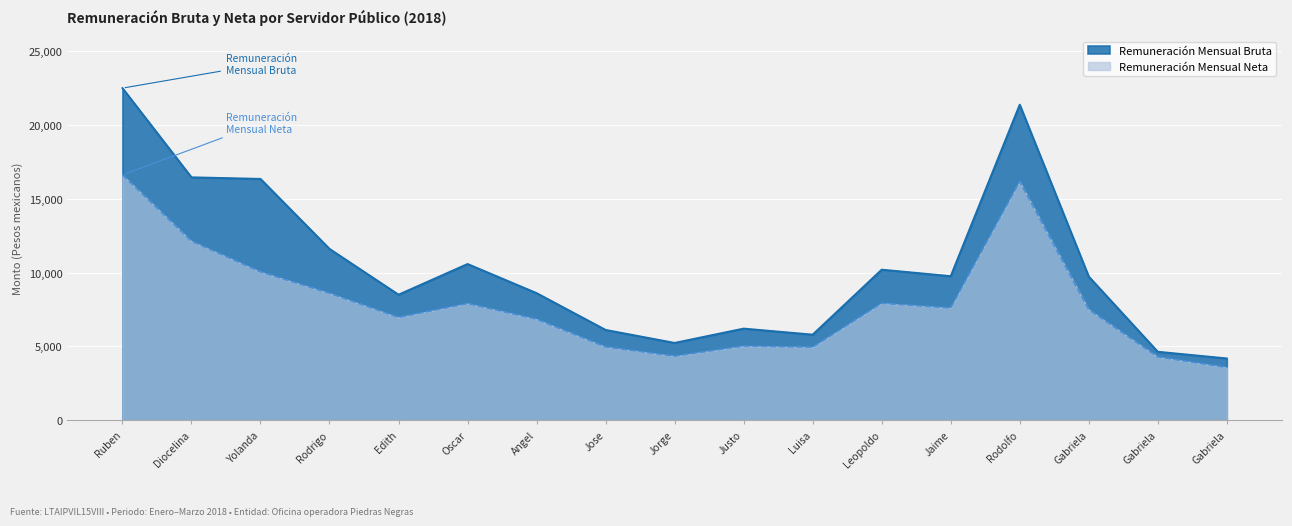

True or false: Remuneración Mensual Bruta has a value of 10249.0 at Luisa.

False